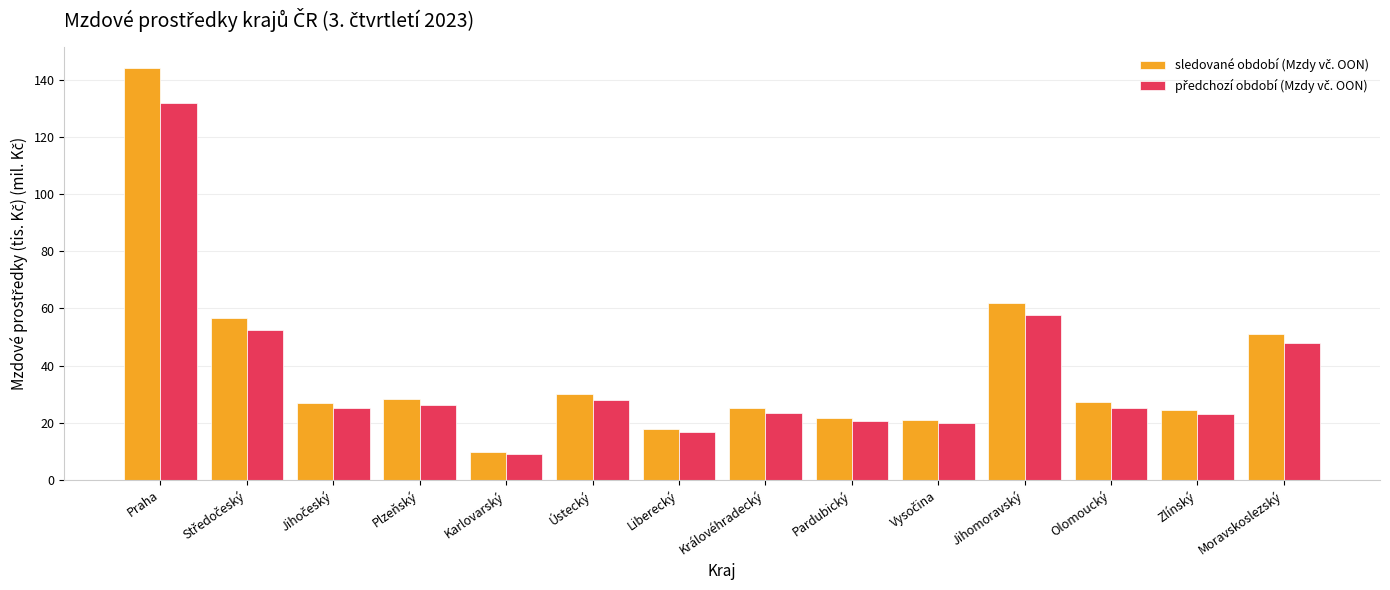

What is the spread (max minus min) of values at Praha?

12.5